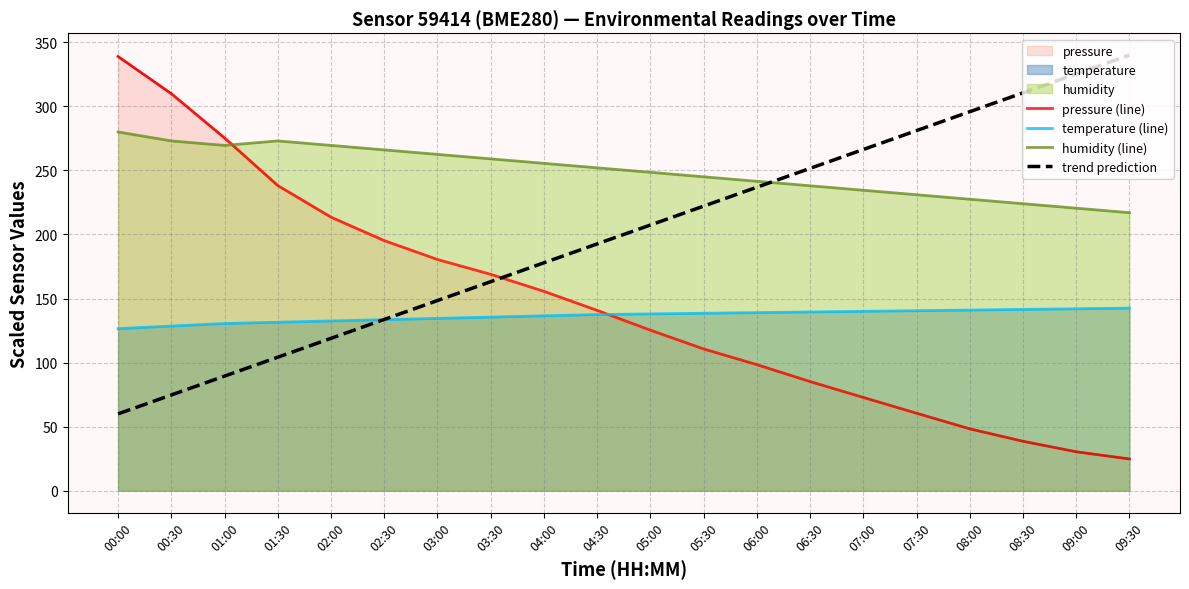

True or false: trend prediction and humidity (line) intersect in this chart.

True